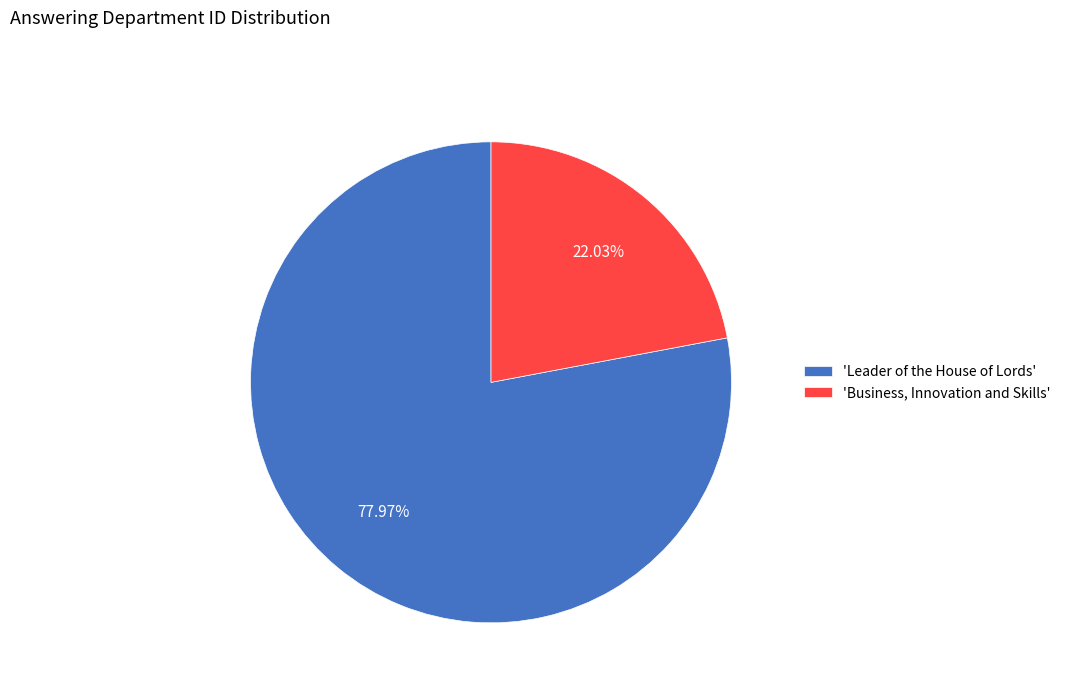

How many slices are in this pie chart?

2